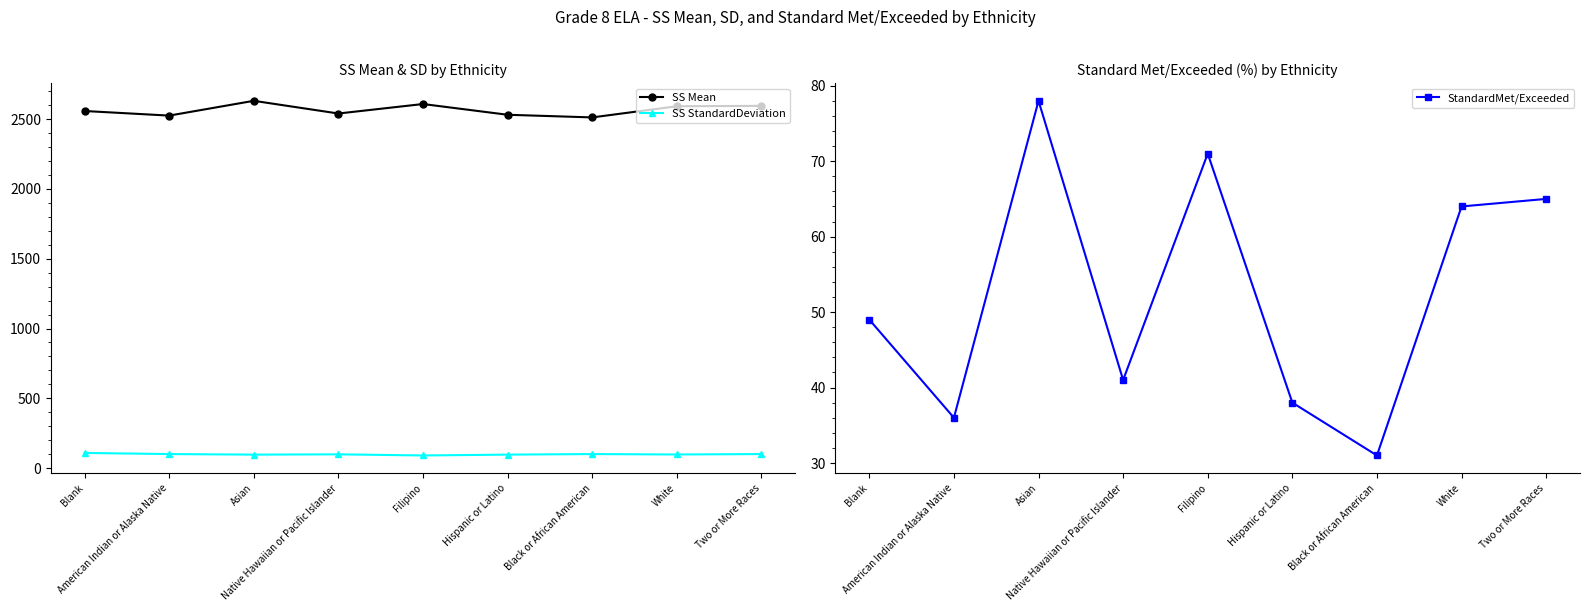

What is the sum of all SS StandardDeviation values?

885